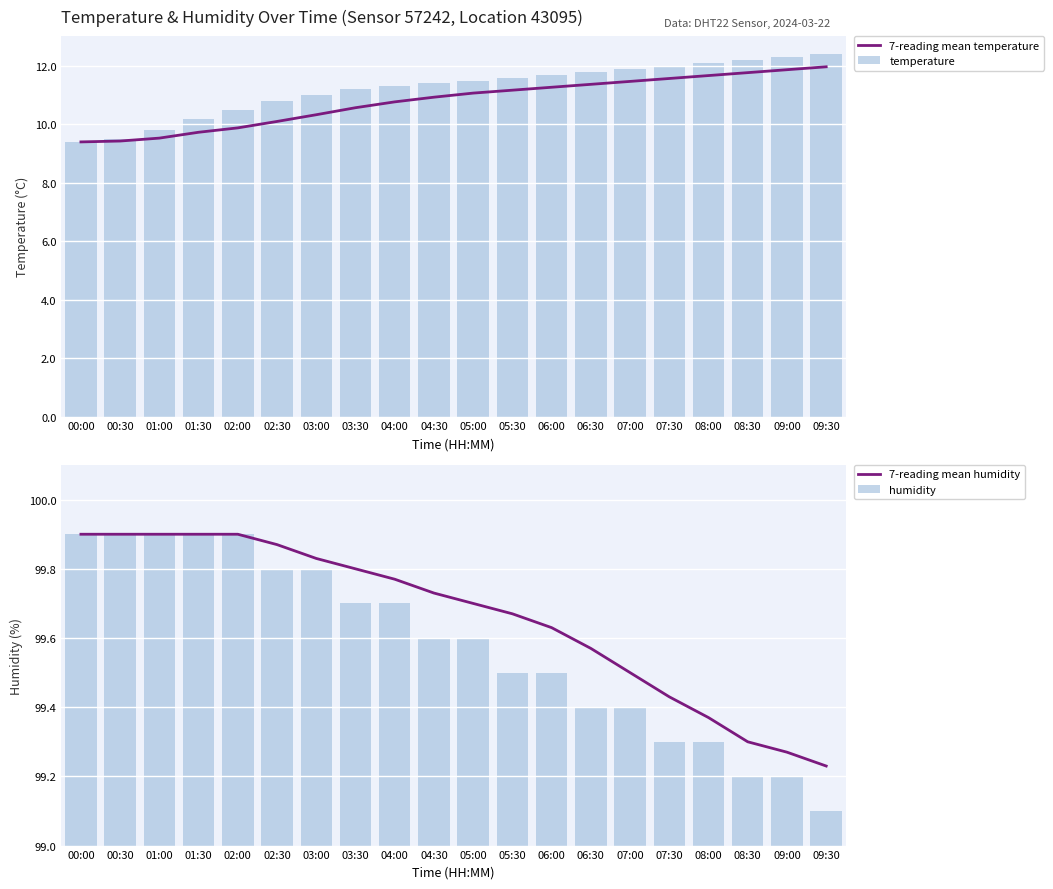

Is it true that 7-reading mean temperature equals 7.9 at 06:30?

False